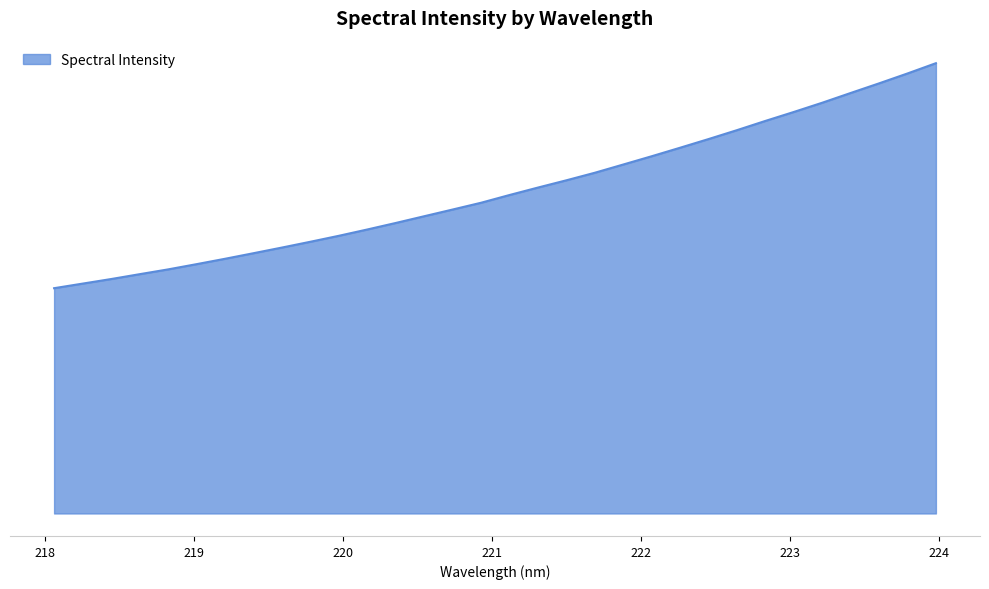

Does the chart display data point markers on the line(s)?

No